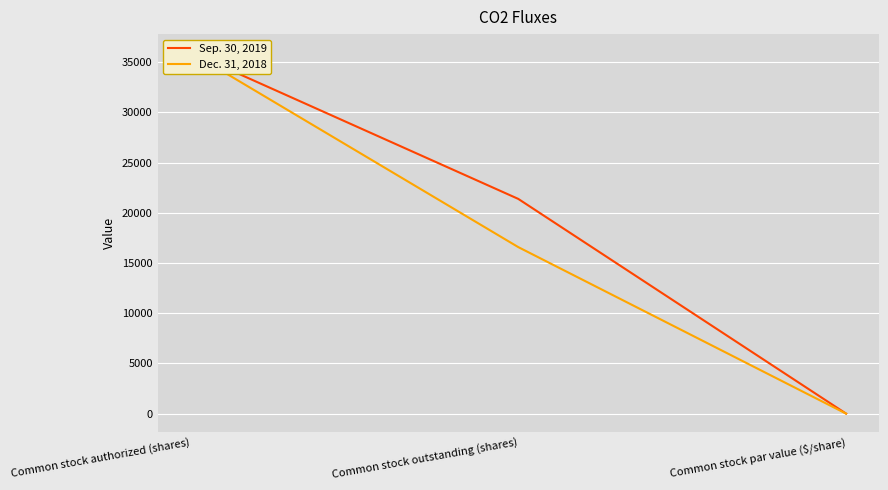

Which label corresponds to the largest value in the chart?

Common stock authorized (shares)